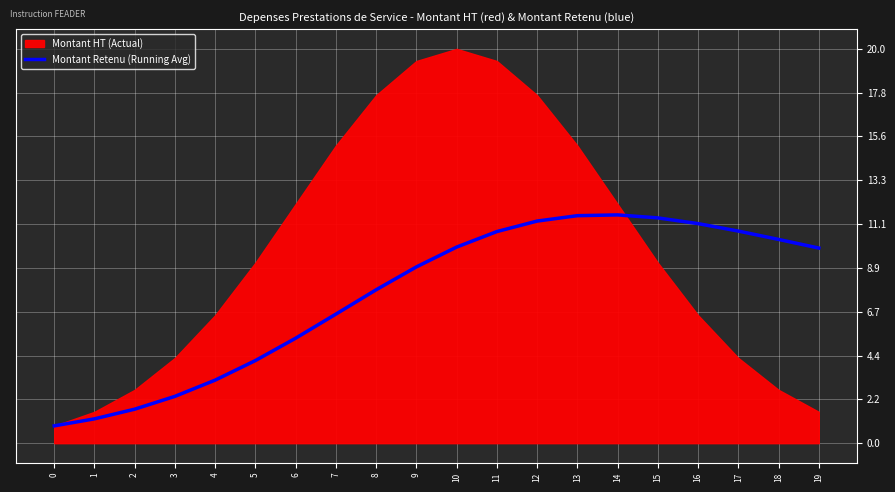

What is the ratio of the value at 6 to the value at 8?

0.7